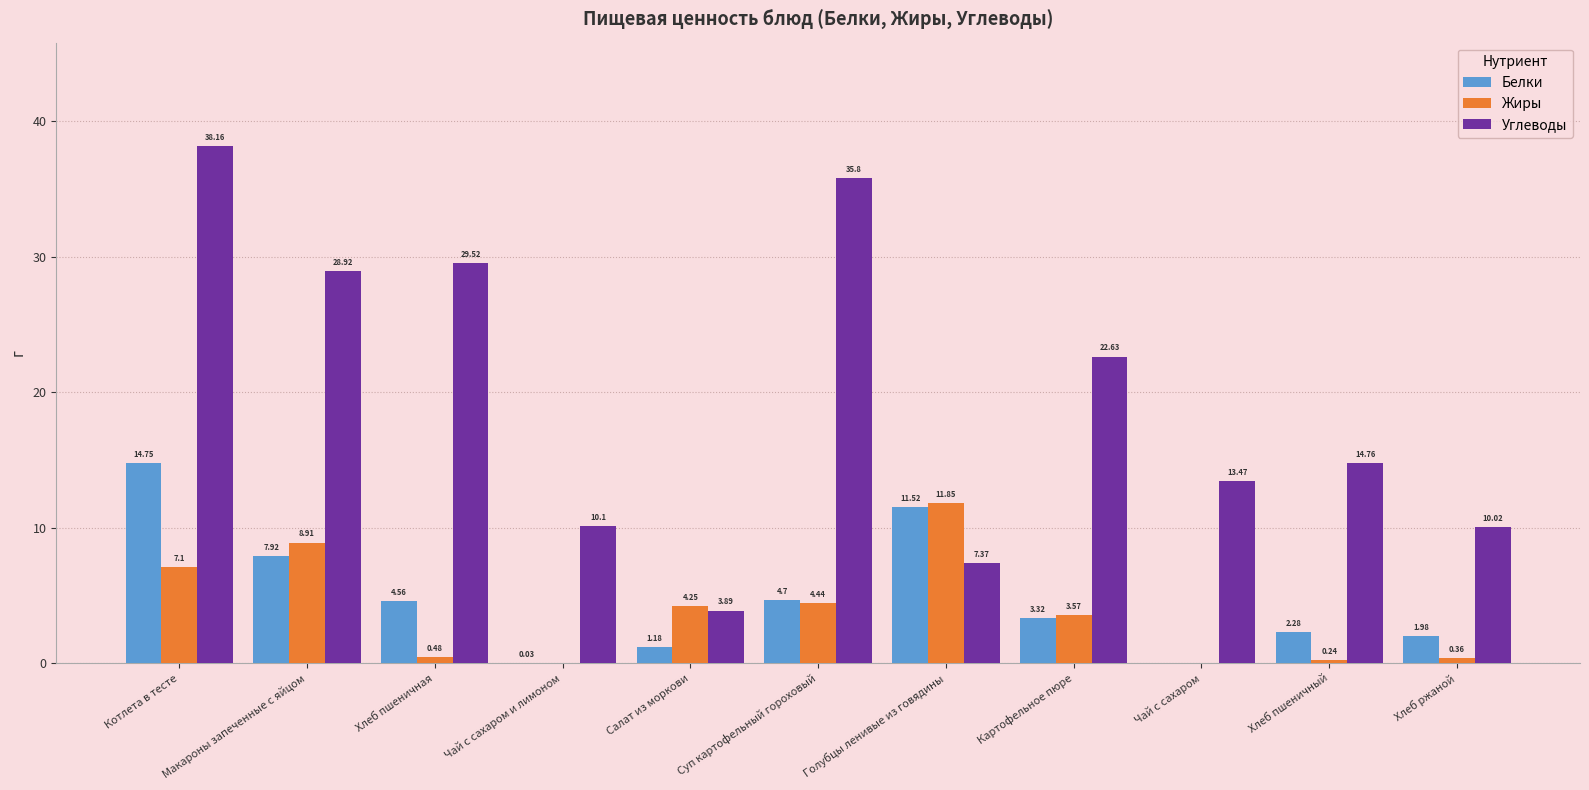

What is the sum of all Углеводы values?

214.6